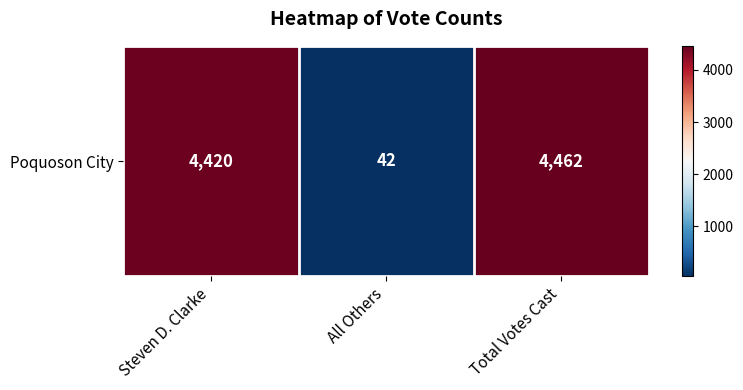

The chart shows a value of 4462 at Total Votes Cast. True or false?

True